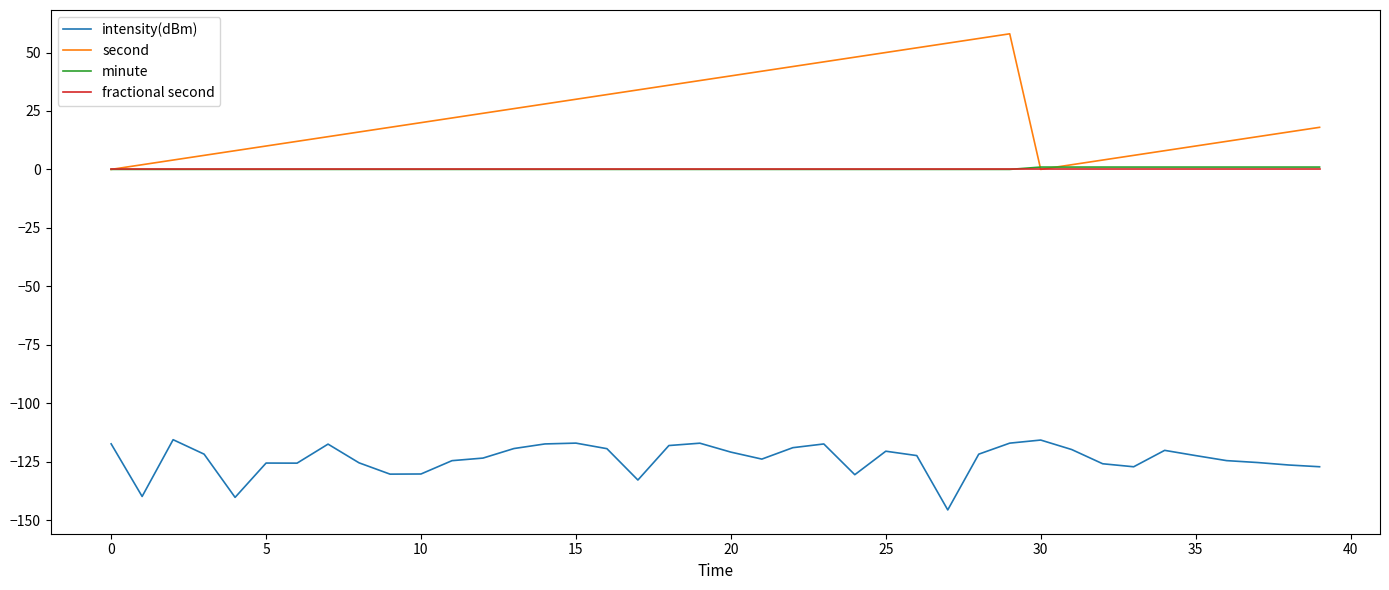

True or false: fractional second and intensity(dBm) cross at least once.

False